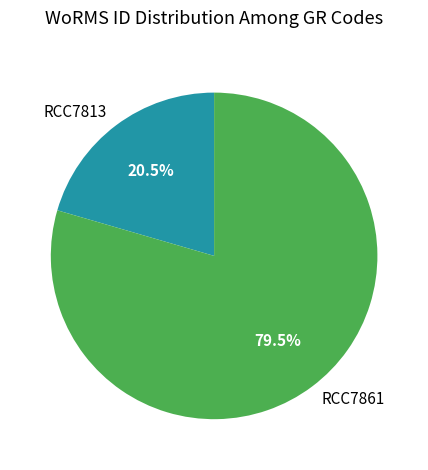

How many slices are in this pie chart?

2